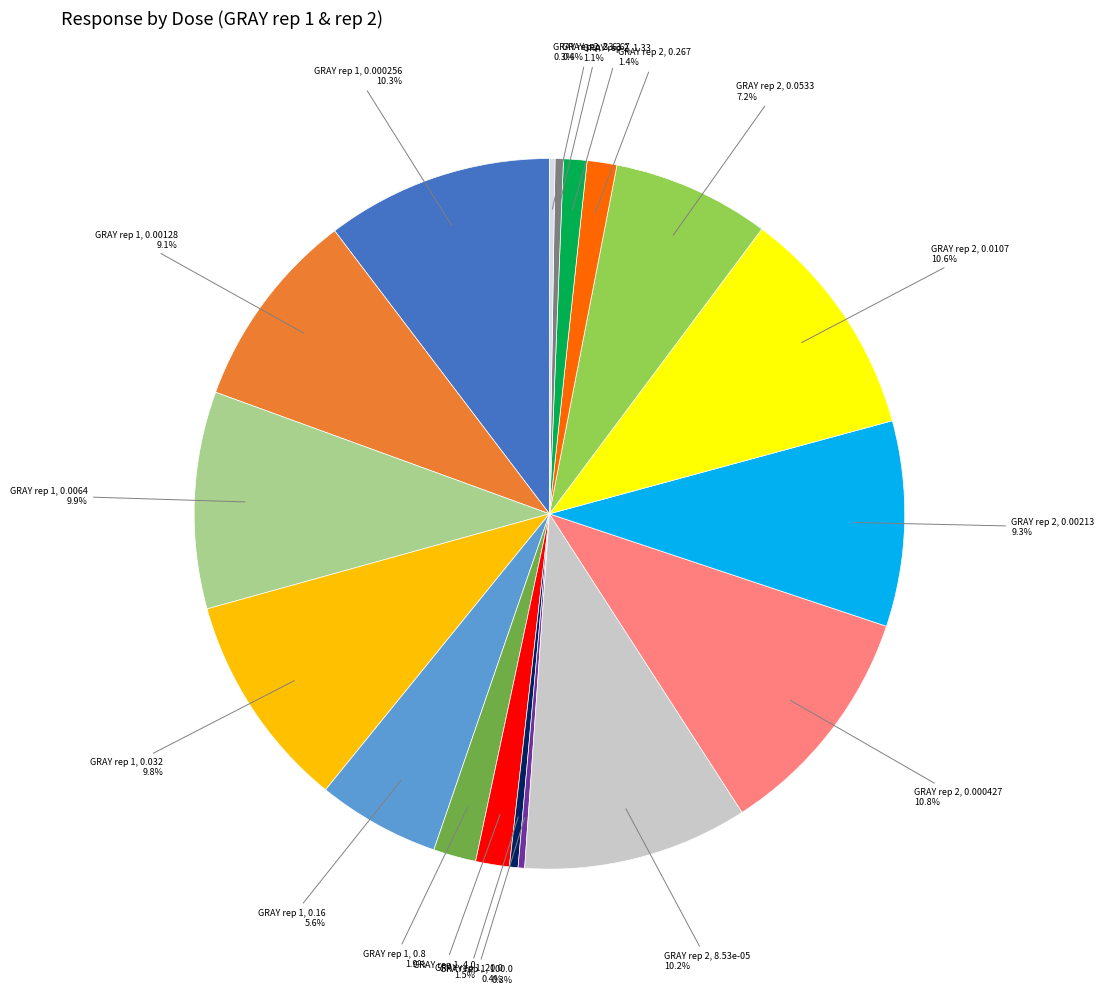

Count the number of slices in the pie.

18